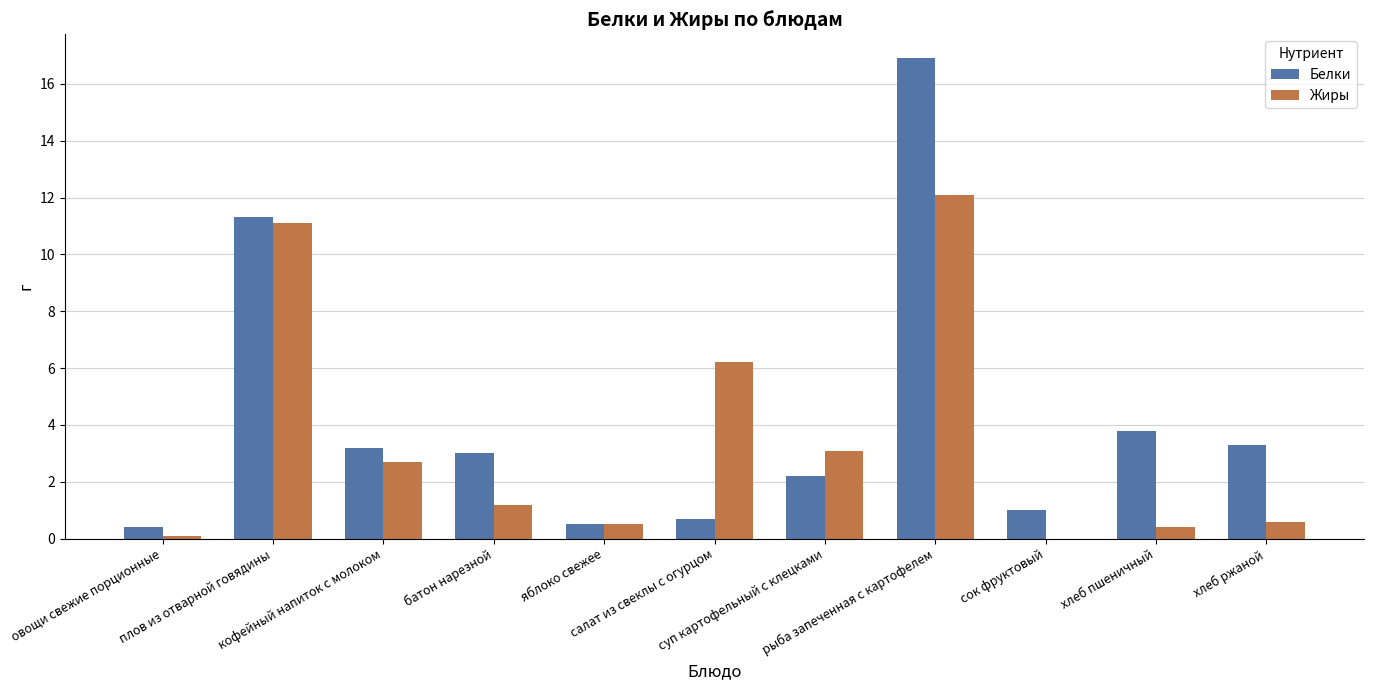

How many positive values does the Жиры series have?

10